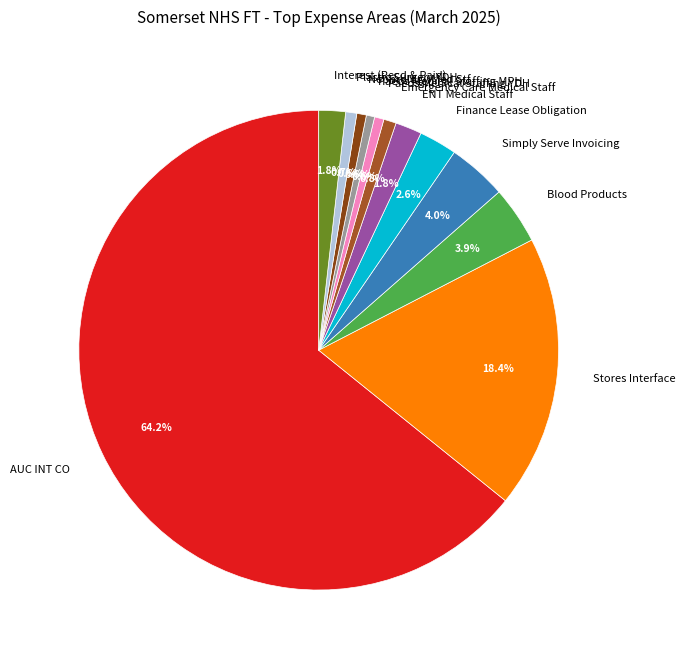

Does Paeds Medical Staffing YDH represent more than half of the total?

No